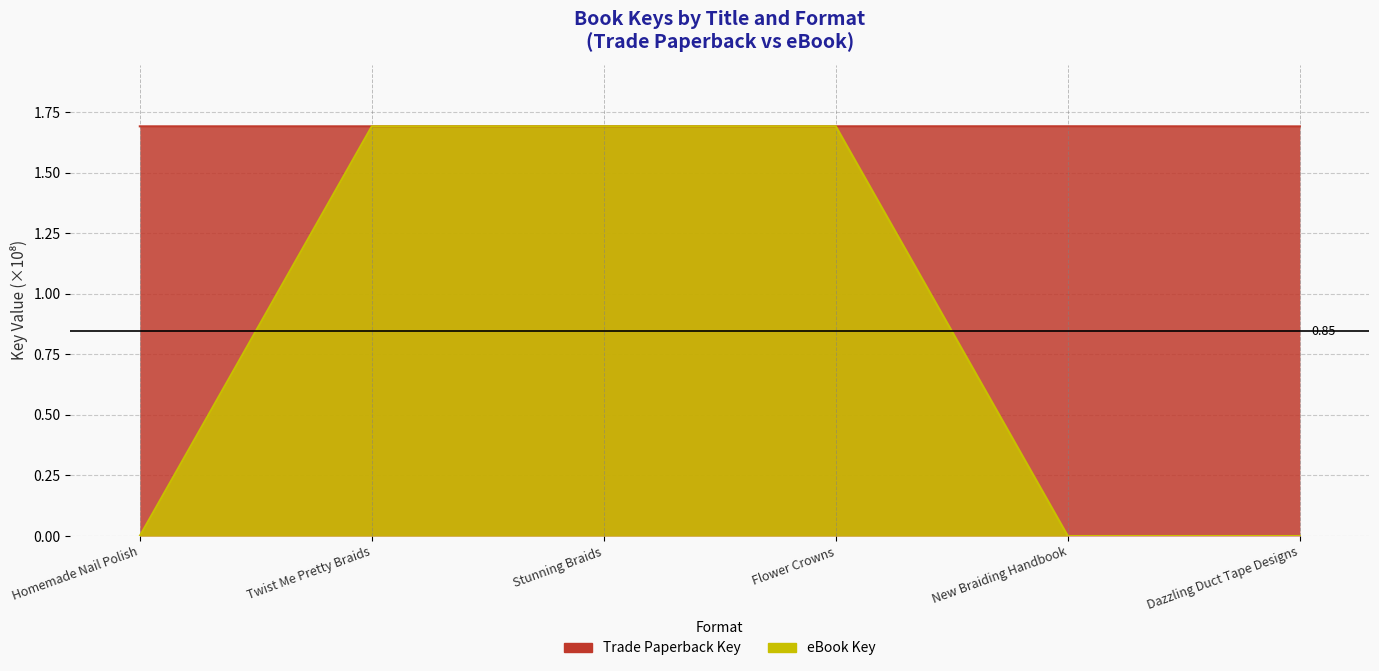

True or false: eBook Key has a value of 1.7 at Stunning Braids.

True